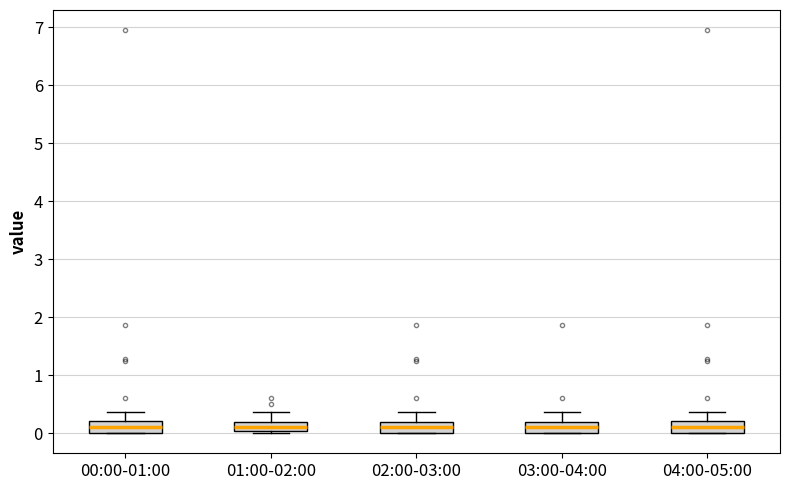

Reading left to right, read every box against the y-axis: the position of its median line, the range the box covers, and the ends of its whiskers. The values are not printed on the chart, so give them approximately, as read against the axis.

00:00-01:00: median 0.1, box 0.0 to 0.2, whiskers 0.0 to 0.4
01:00-02:00: median 0.1, box 0.0 to 0.2, whiskers 0.0 (just below the box's lower edge) to 0.4
02:00-03:00: median 0.1, box 0.0 to 0.2, whiskers 0.0 to 0.4
03:00-04:00: median 0.1, box 0.0 to 0.2, whiskers 0.0 to 0.4
04:00-05:00: median 0.1, box 0.0 to 0.2, whiskers 0.0 to 0.4